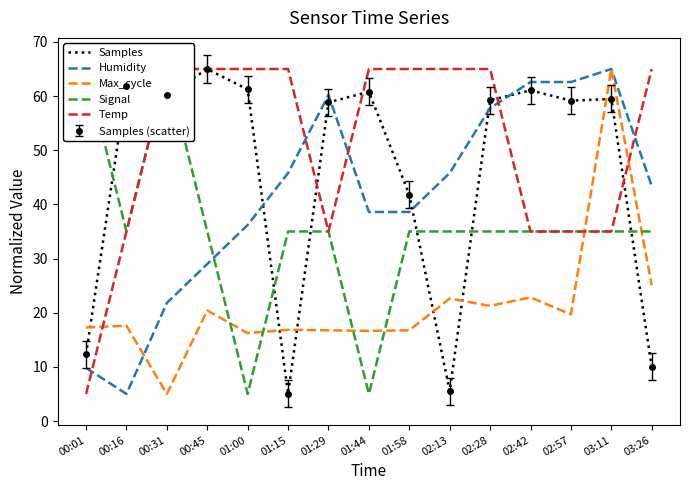

The value of Temp at 00:01 is 2.7. True or false?

False